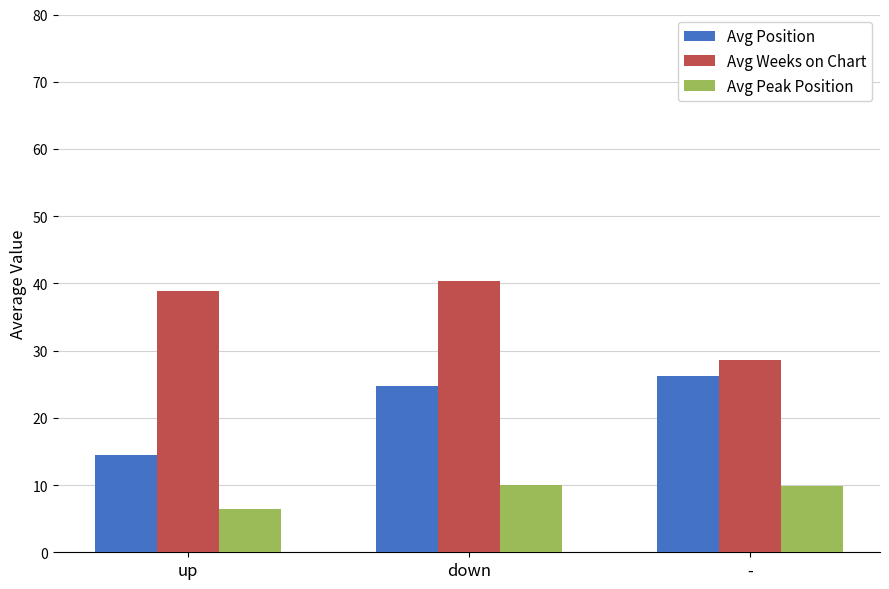

True or false: Avg Weeks on Chart has a value of 38.9 at up.

True